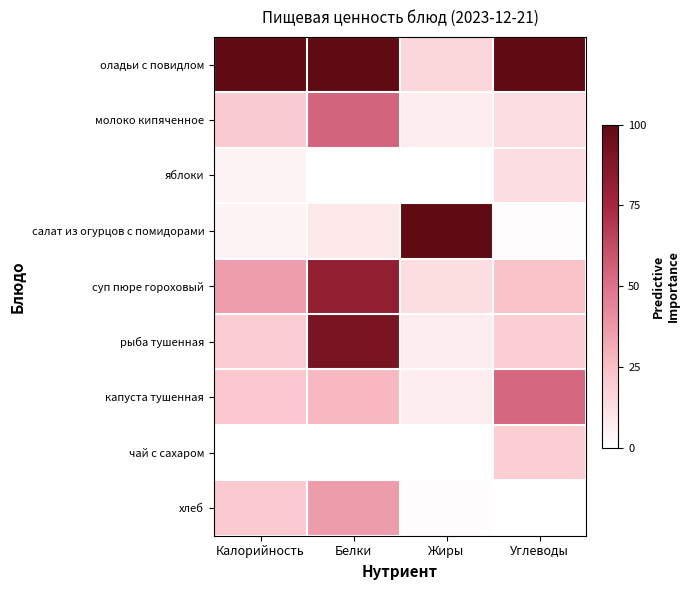

How many categories are shown in the chart?

4